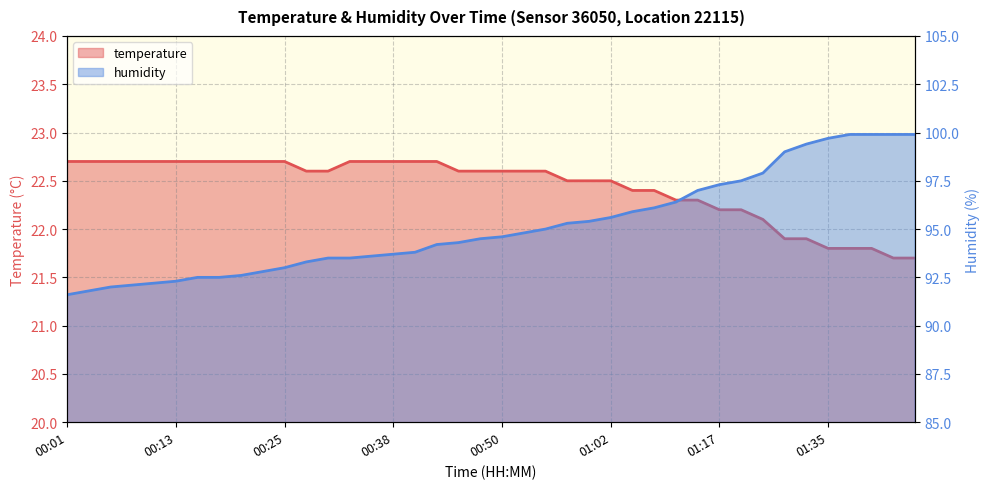

Count the temperature values in the range 22 to 23.

33